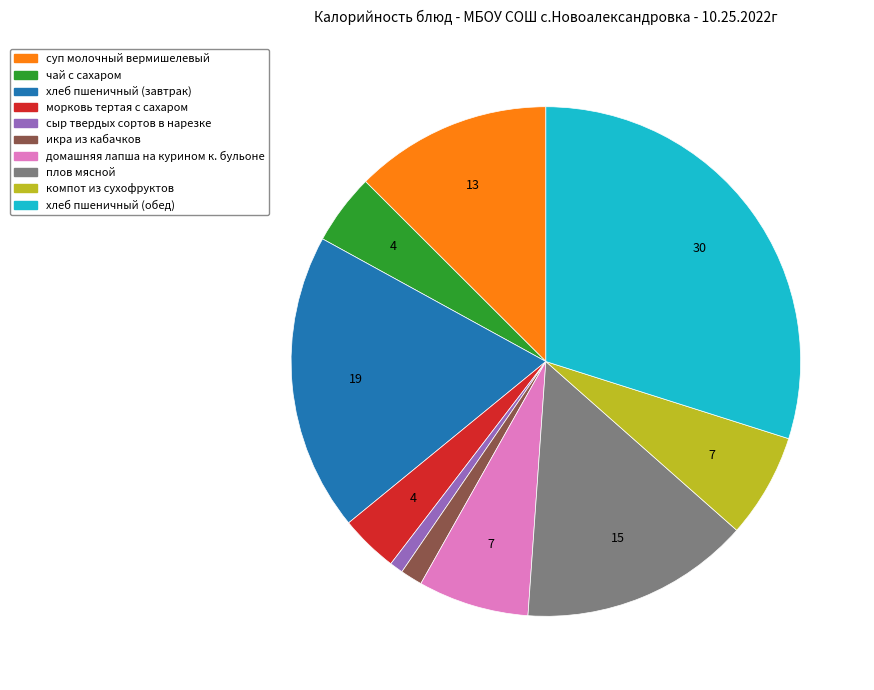

Between домашняя лапша на курином к. бульоне and икра из кабачков, which is larger?

домашняя лапша на курином к. бульоне